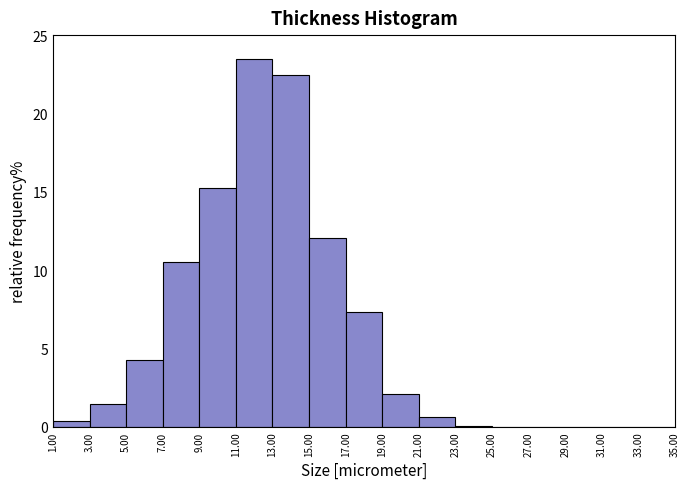

Reading left to right, transcribe this chart: for each bar, give the range it covers on the x-axis and its height. The values are not printed on the chart, so give them approximately, as read against the axis.

1.00 to 3.00: under 0.5
3.00 to 5.00: 1.5
5.00 to 7.00: 4.5
7.00 to 9.00: 10.5
9.00 to 11.00: 15.5
11.00 to 13.00: 23.5
13.00 to 15.00: 22.5
15.00 to 17.00: 12.0
17.00 to 19.00: 7.5
19.00 to 21.00: 2.0
21.00 to 23.00: 0.5
23.00 to 25.00: under 0.5
25.00 to 27.00: 0
27.00 to 29.00: 0
29.00 to 31.00: 0
31.00 to 33.00: 0
33.00 to 35.00: 0